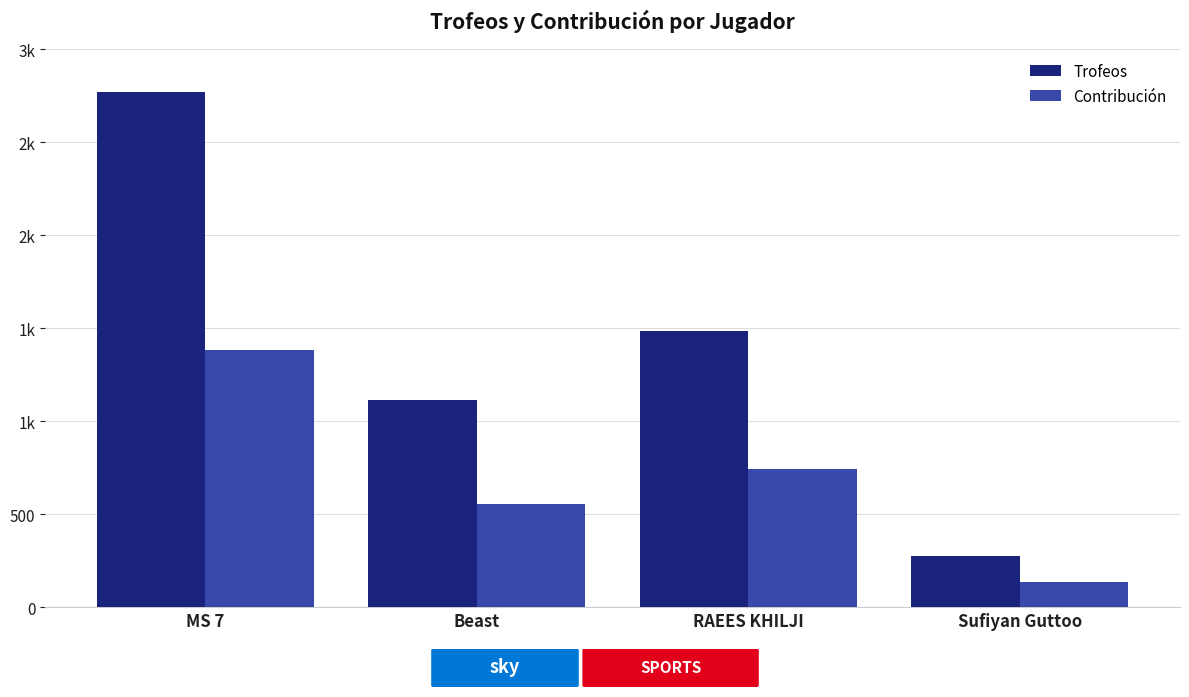

What is the difference between the highest and lowest values at MS 7?

1386